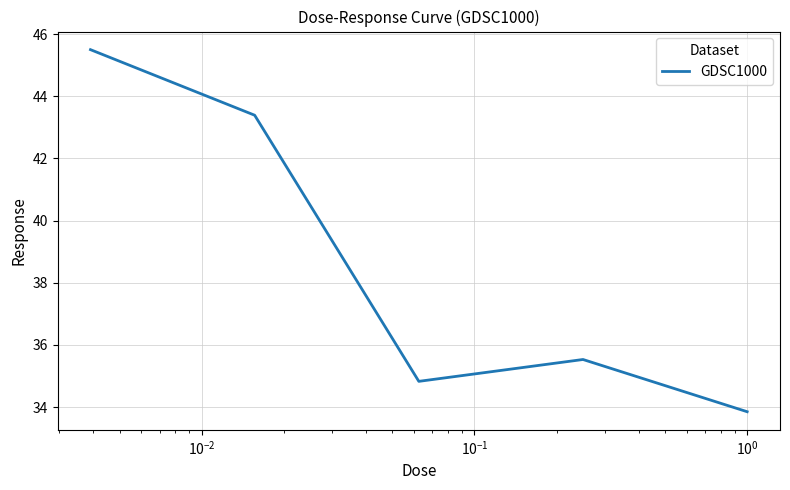

What is the greatest value displayed?

45.5